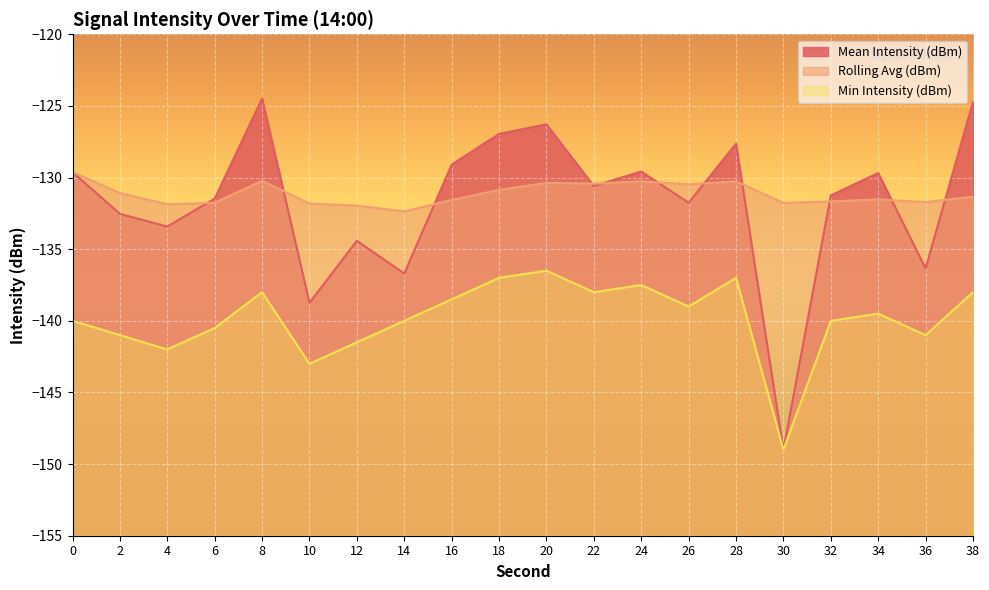

True or false: Mean Intensity (dBm) has a value of -67.5 at 22.

False